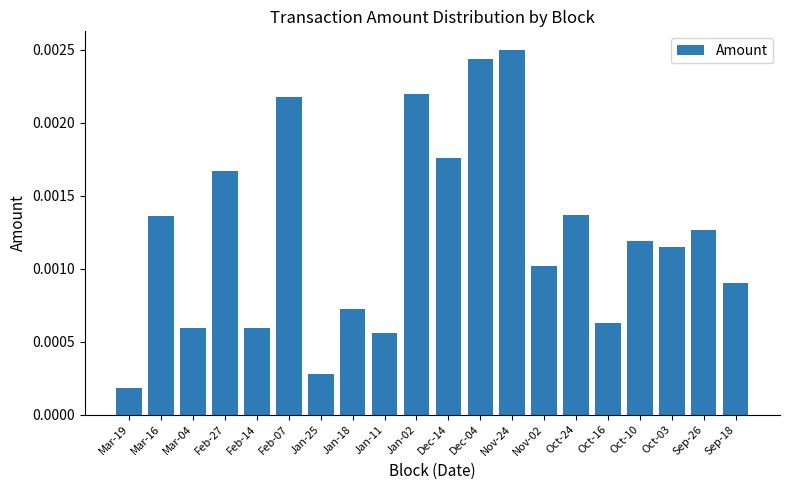

Between Mar-16 and Nov-24, which is larger?

Nov-24